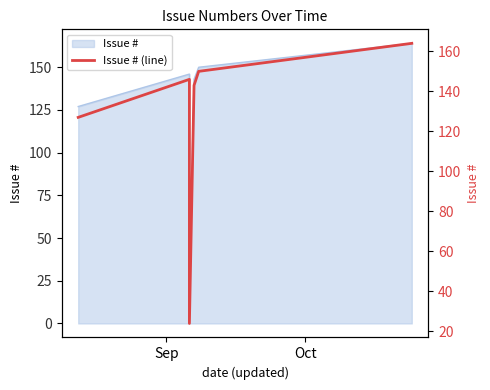

At which label does the data first exceed 145?

Oct